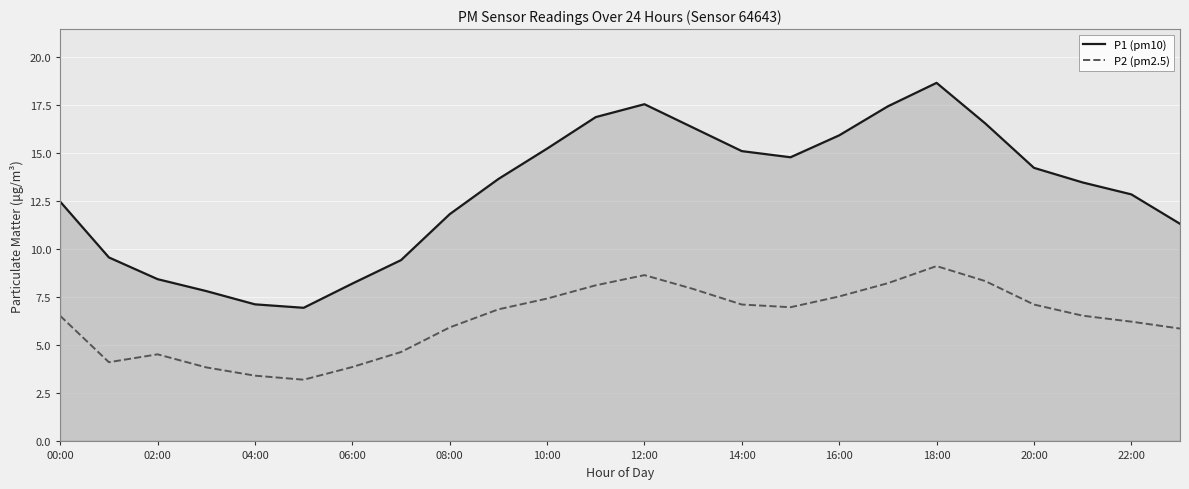

How many lines are shown in the chart?

2